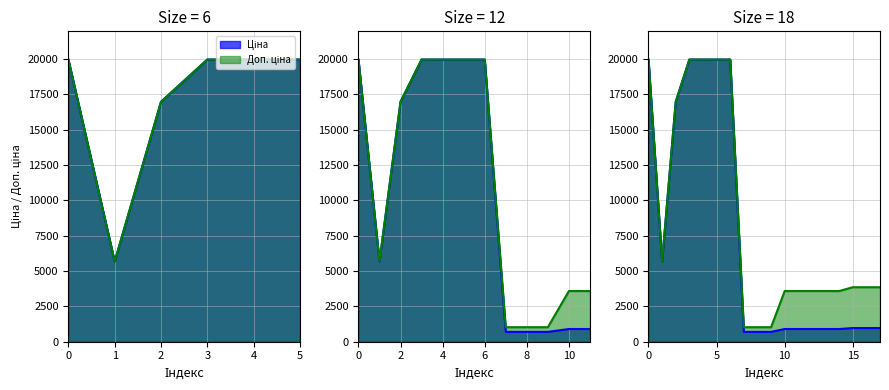

True or false: Доп. ціна has more than 2 points higher than both neighbors.

False